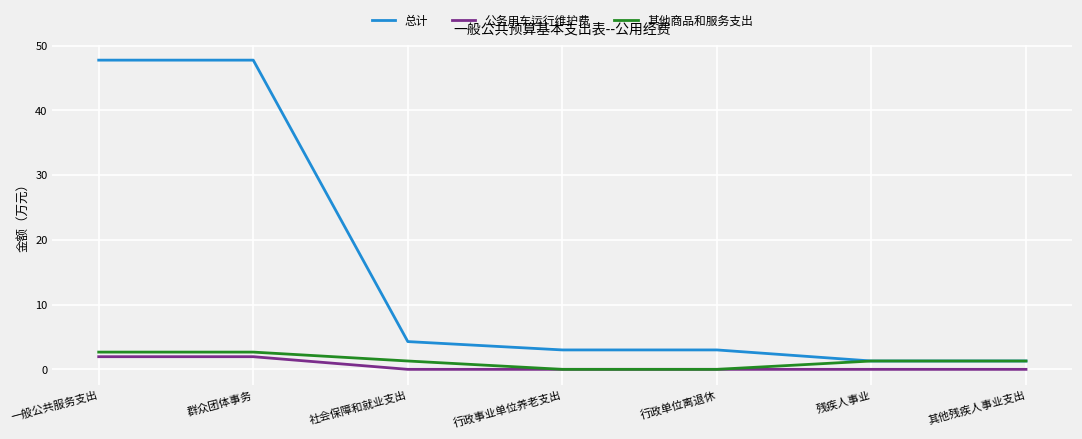

What is the sum of all 总计 values?

108.4